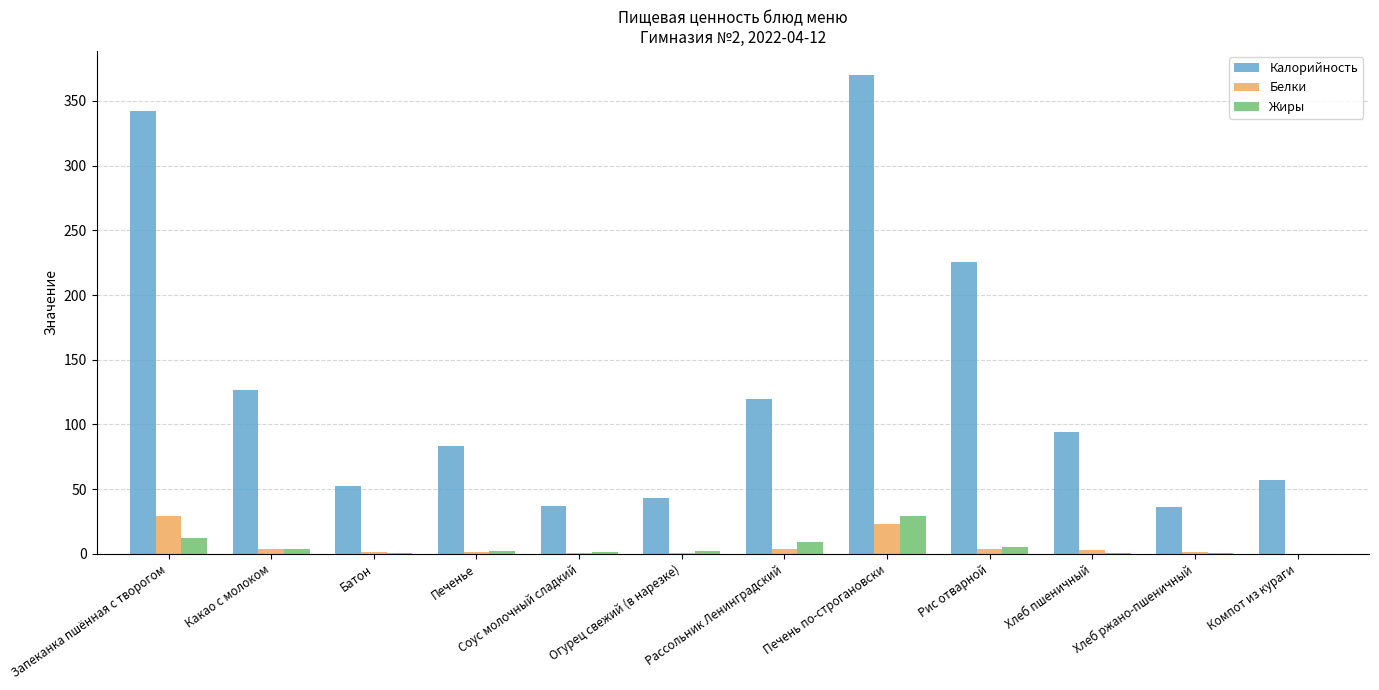

What are all the series names shown in the legend?

Калорийность, Белки, Жиры